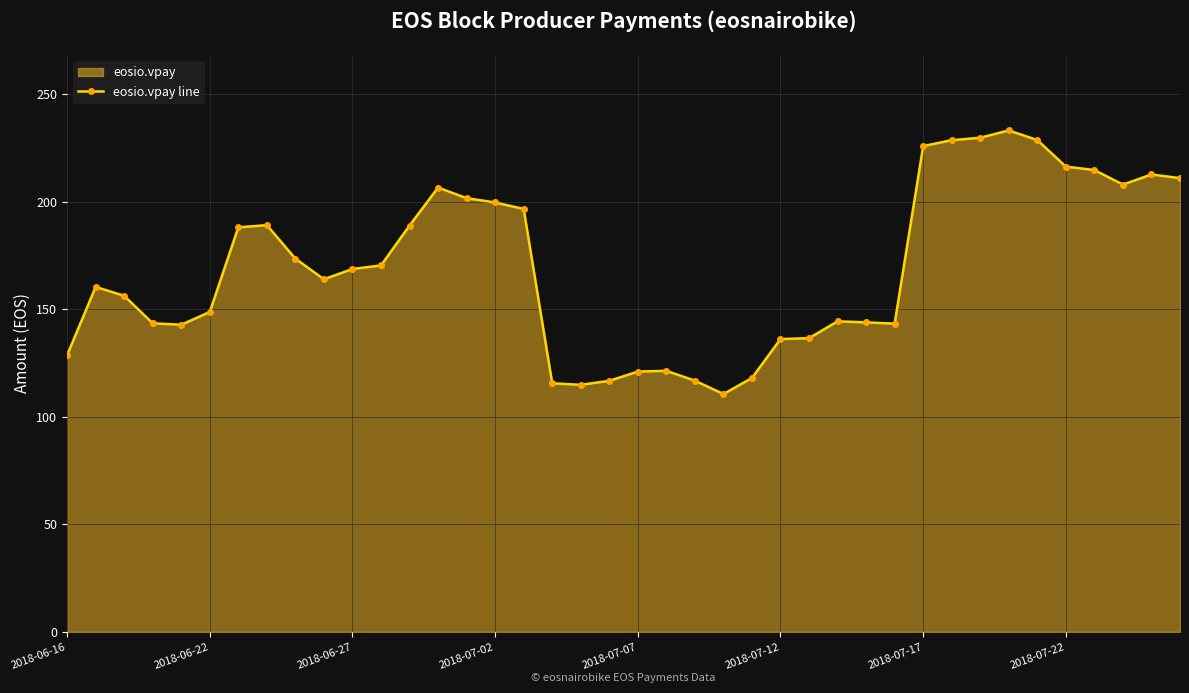

True or false: the data has more than 1 interior local peaks.

True